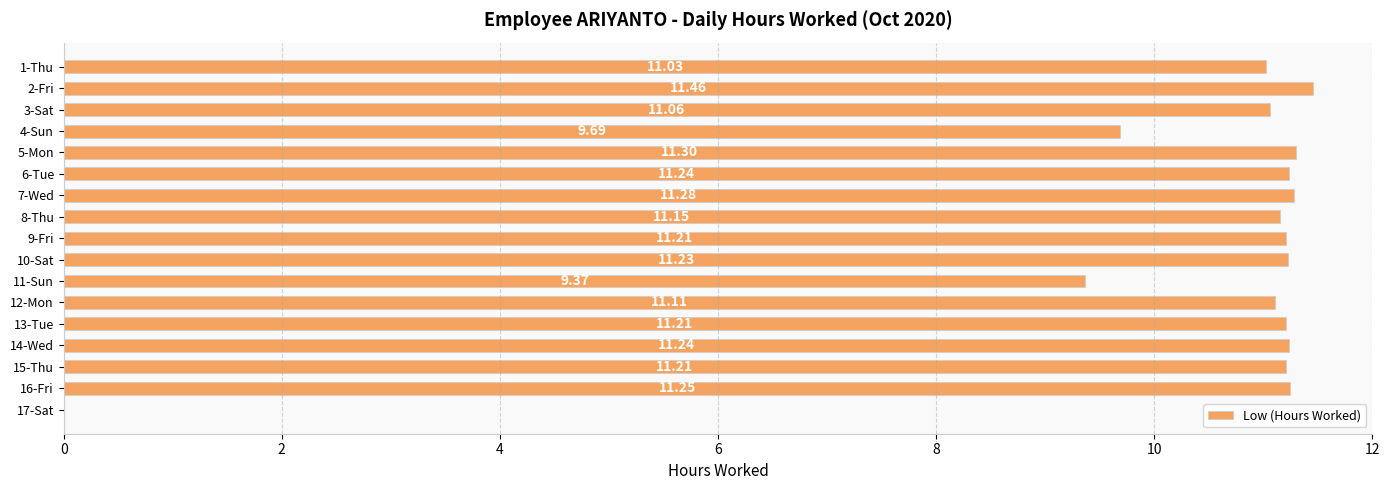

What is the maximum value shown in the chart?

11.5